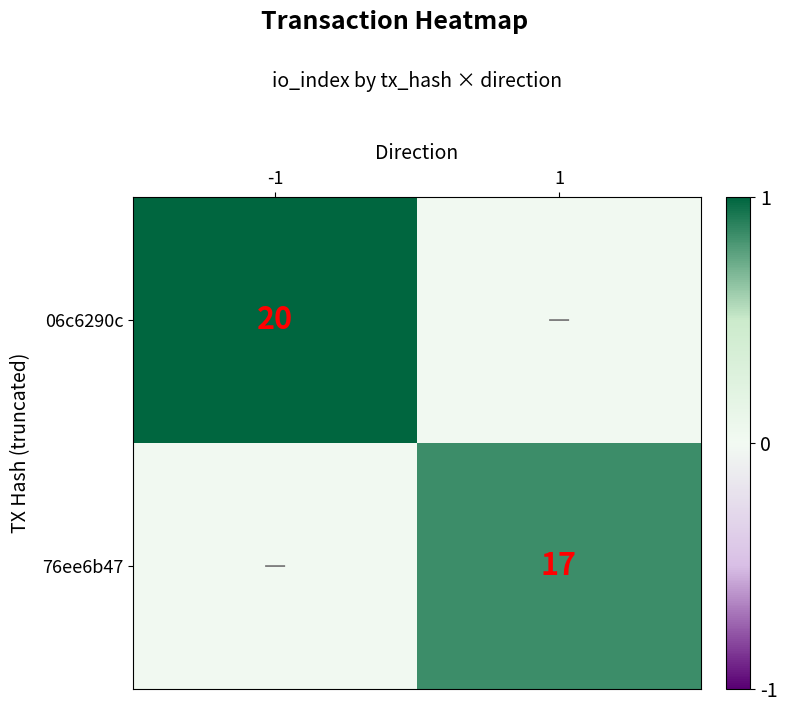

True or false: 76ee6b47 has a value of 17 at 1.

True